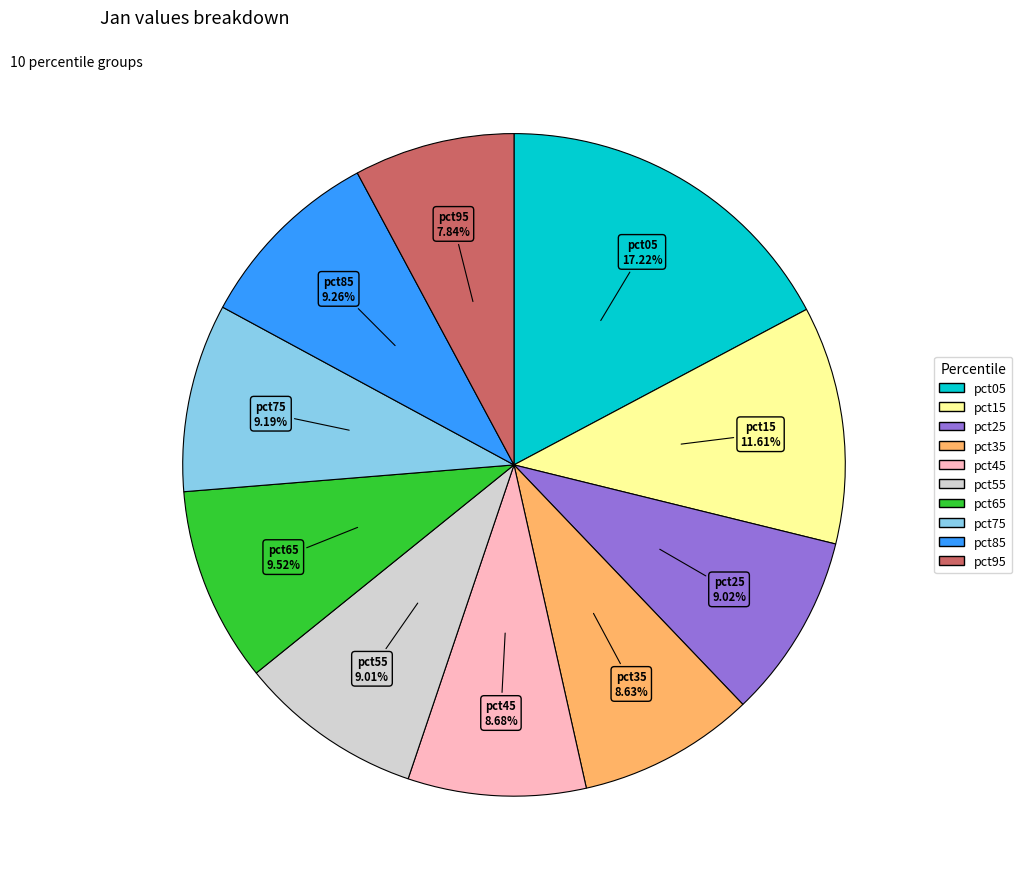

To the nearest percent, what portion does pct25 represent?

9%